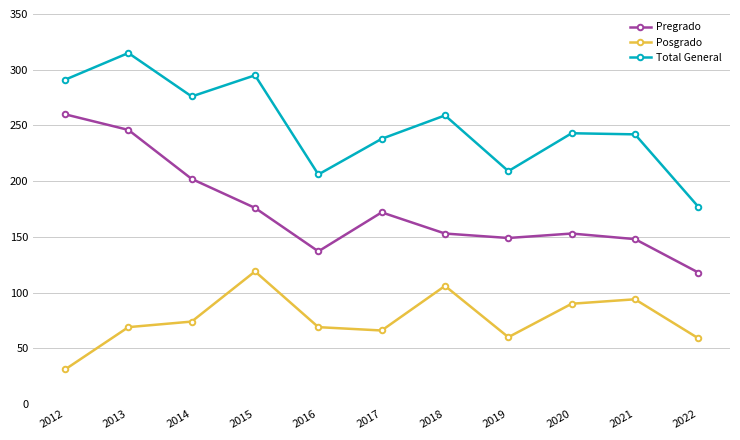

Where is the first local minimum for Posgrado?

2017